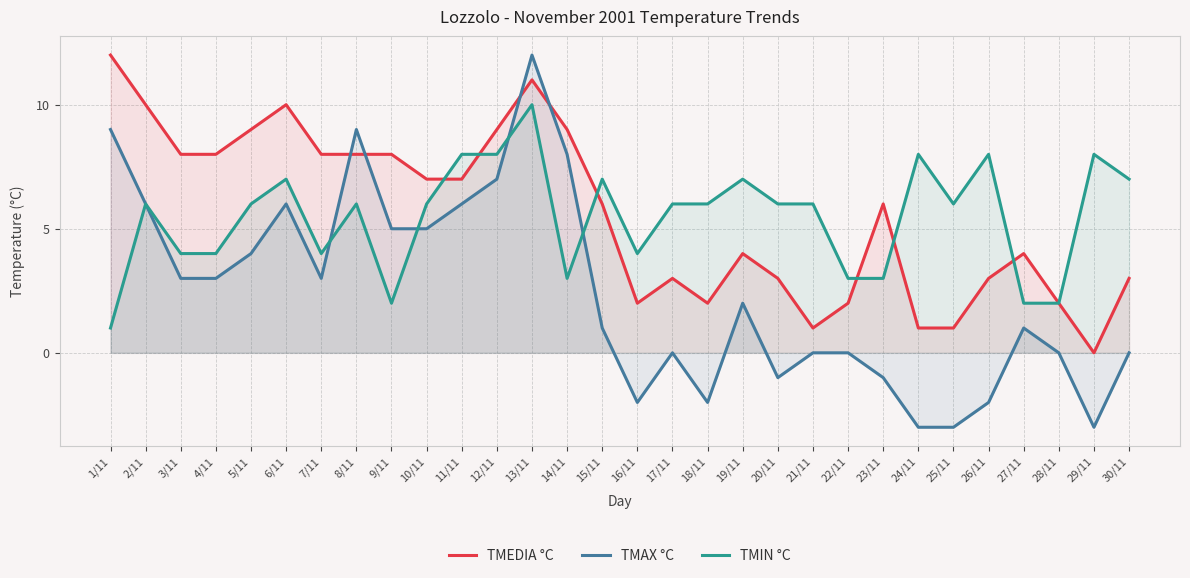

What is the maximum value for TMIN °C?

10